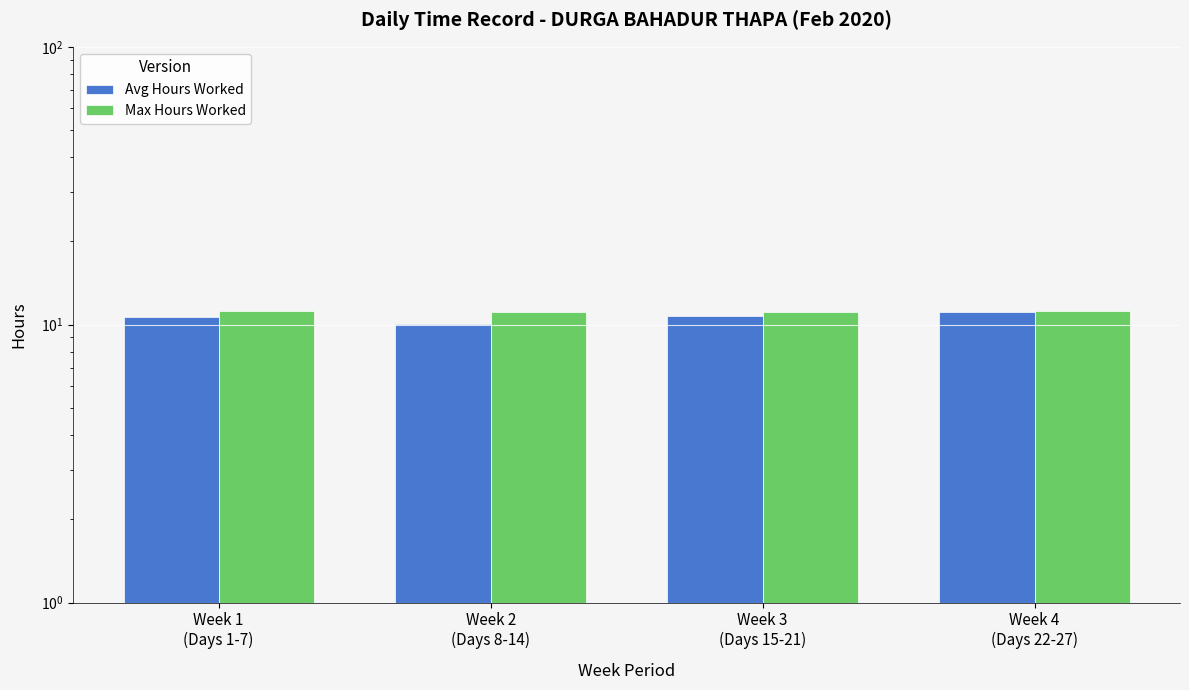

What is the sum of all Avg Hours Worked values?

42.6